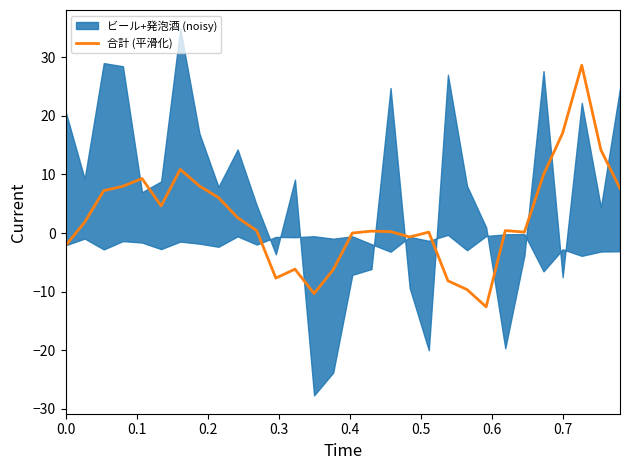

What is the lowest value of the 合計 (平滑化) series?

-12.6